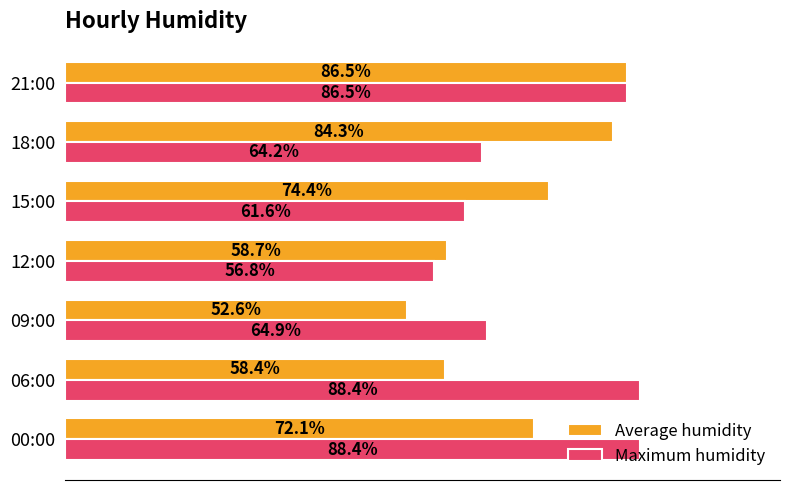

Which series has the widest spread of values?

Average humidity